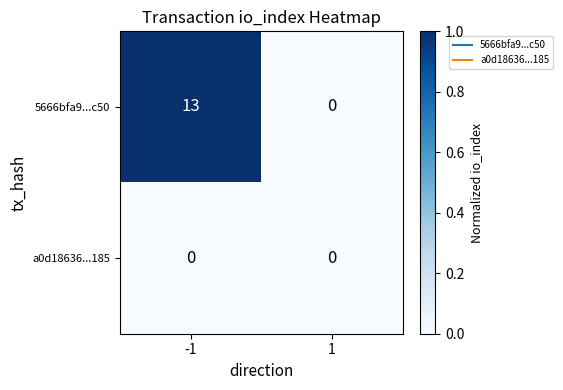

Reading left to right, list all the values displayed in this chart.

5666bfa9...c50: -1=13	1=0
a0d18636...185: -1=0	1=0